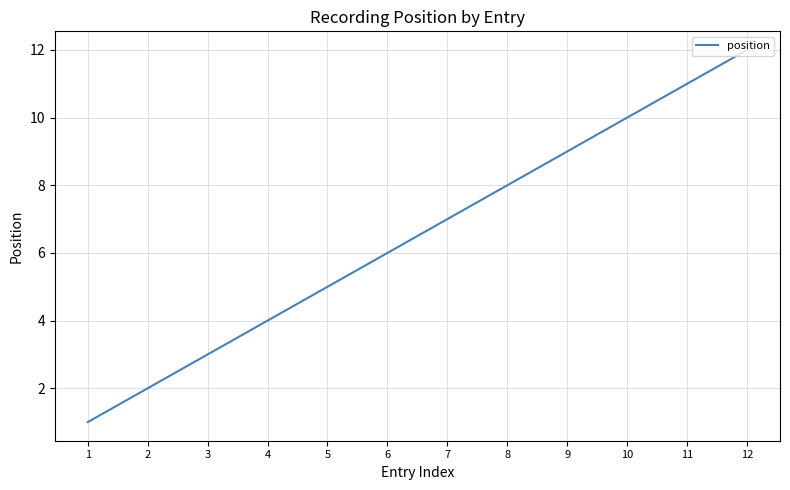

Which label corresponds to the largest value in the chart?

12